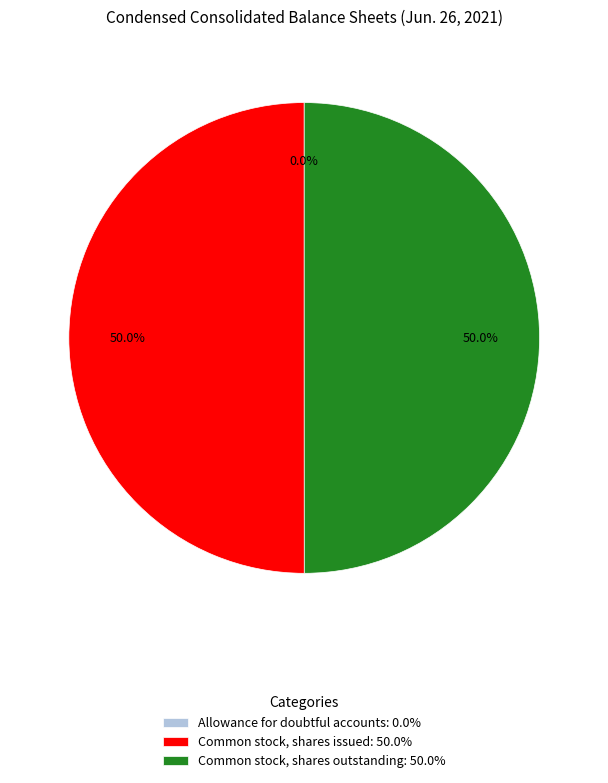

What is the ratio of the value at Common stock, shares outstanding: 50.0% to the value at Common stock, shares issued: 50.0%?

1.0